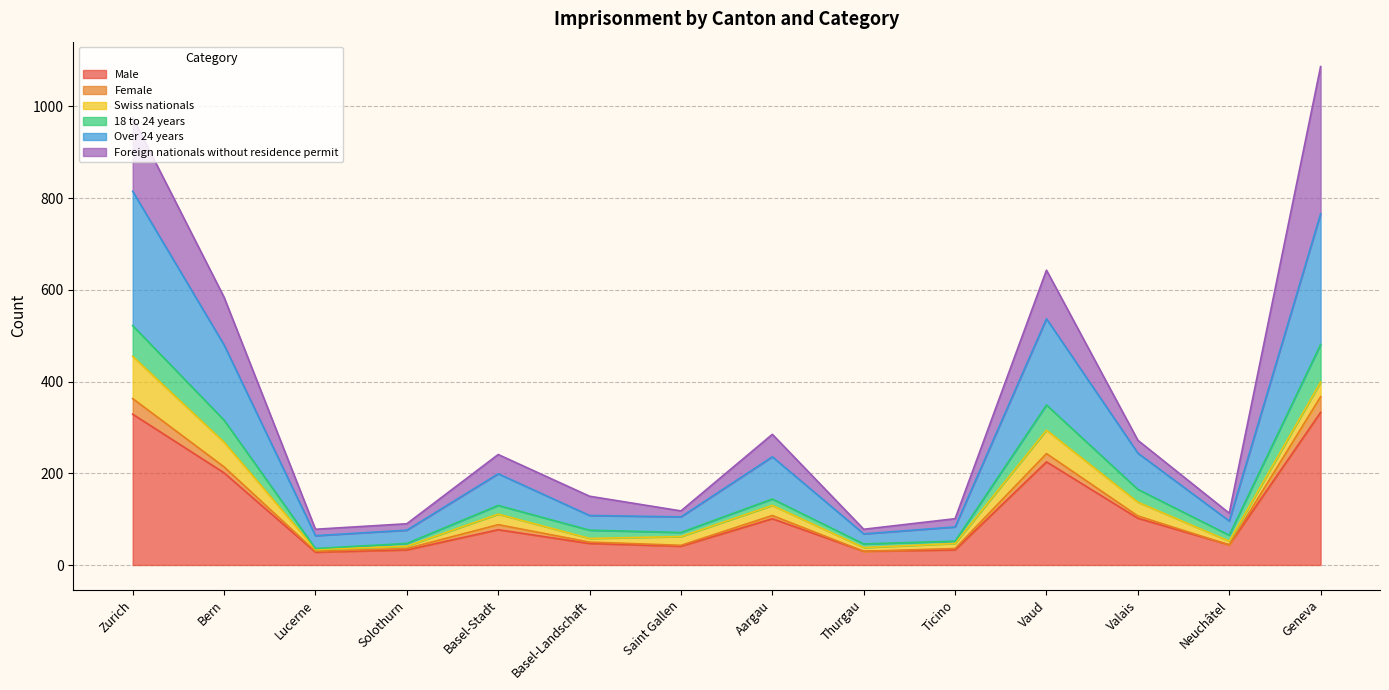

What is the minimum value for Male?

28